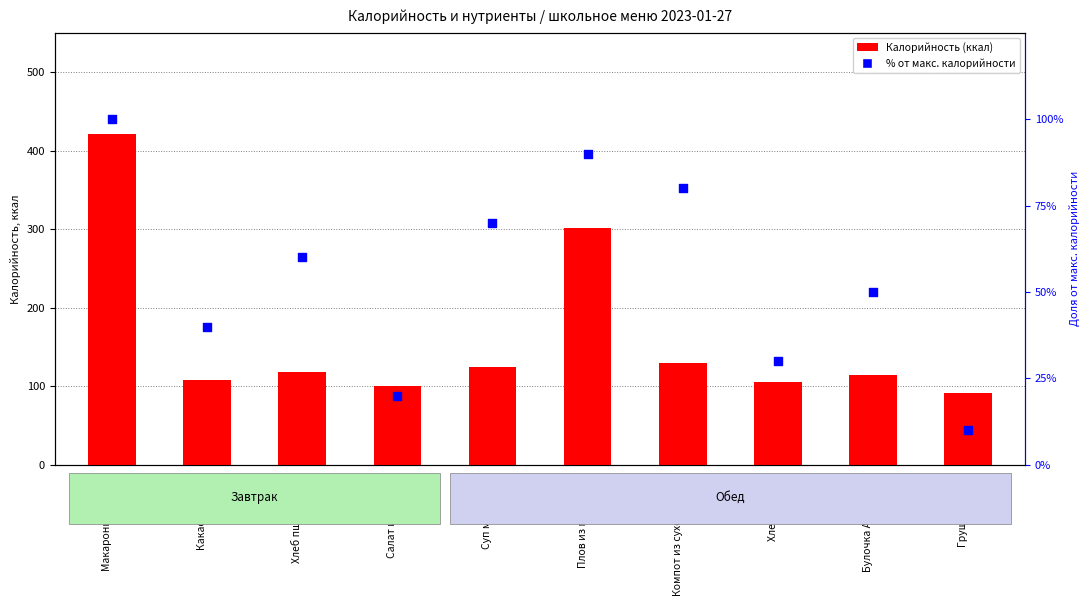

Which series contains the highest Y value?

Калорийность